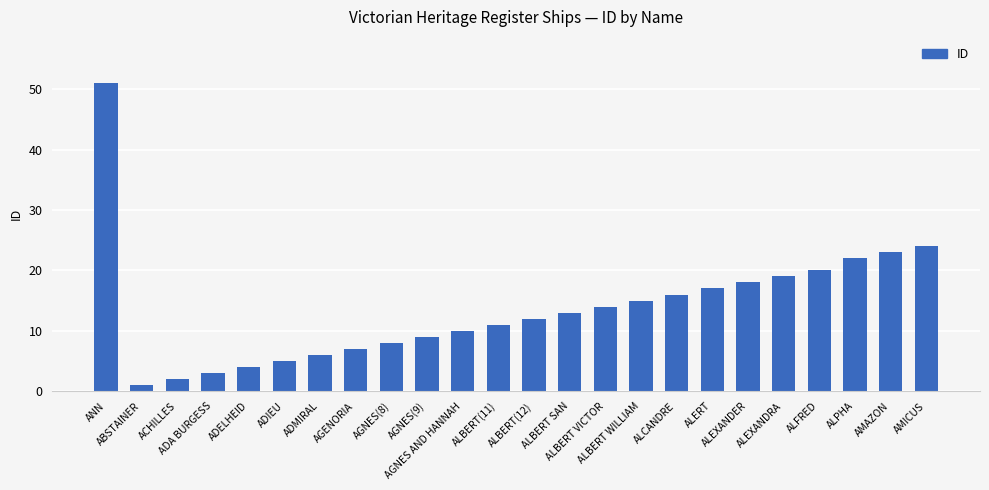

What is the label of the 23rd bar from the right?

ABSTAINER